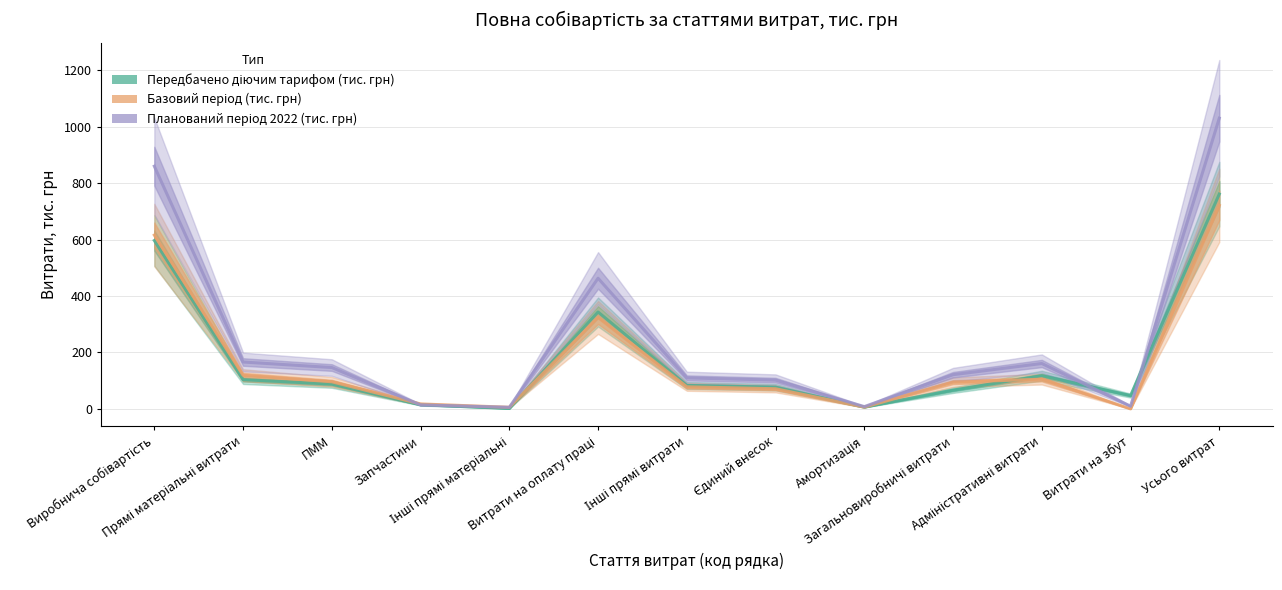

Which series has the largest total across all categories?

Планований період 2022 (тис. грн)